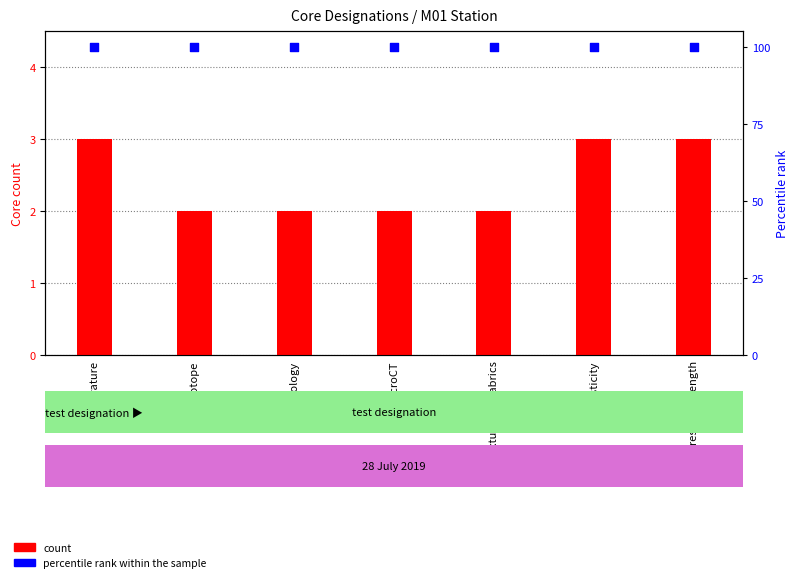

Which series has the largest Y range (max minus min)?

count